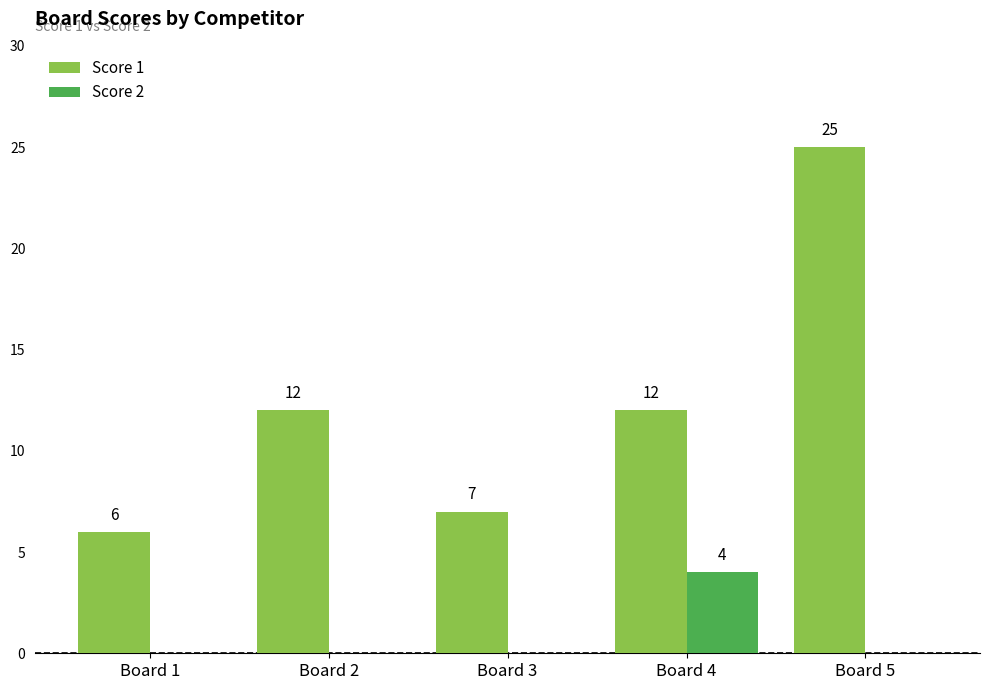

How many groups of bars are there?

5